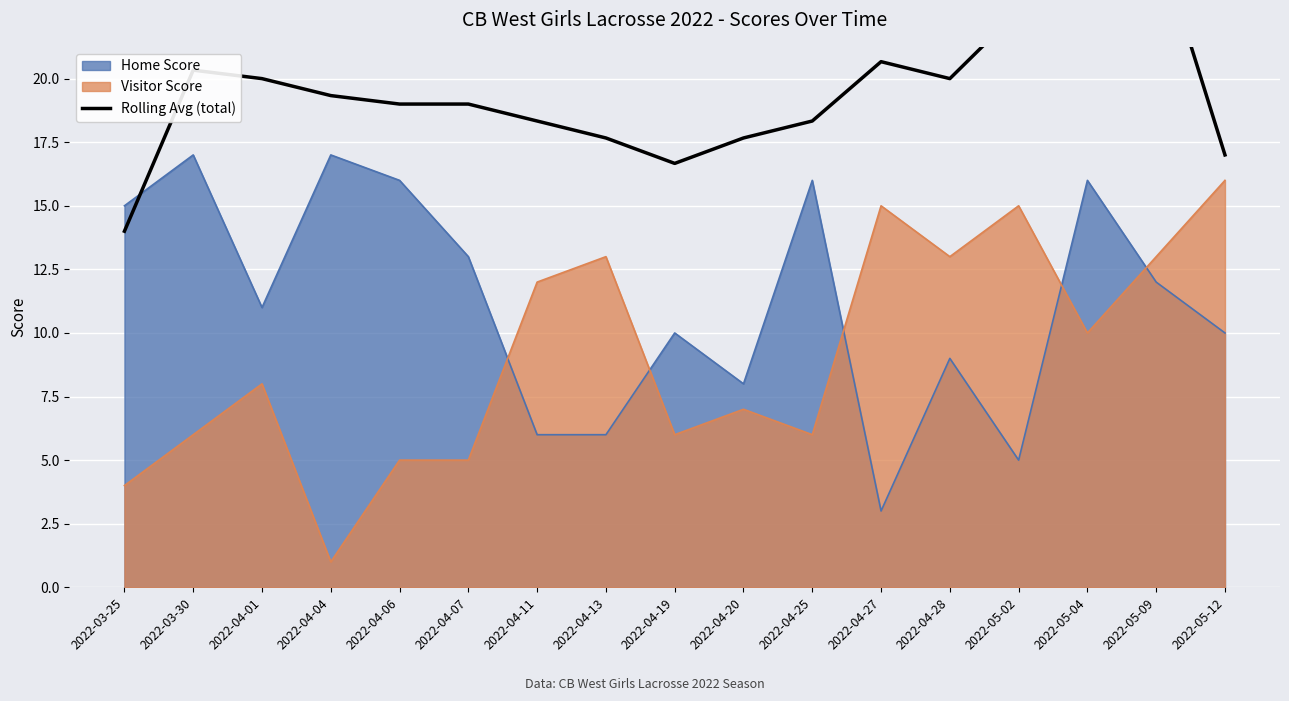

True or false: Visitor Score has a value of 13 at 2022-05-09.

True